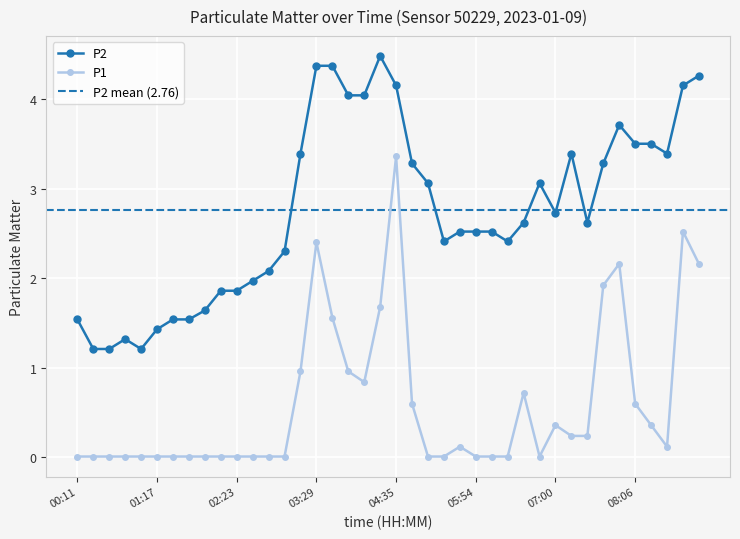

What is the label of the 21st point from the right?

04:22